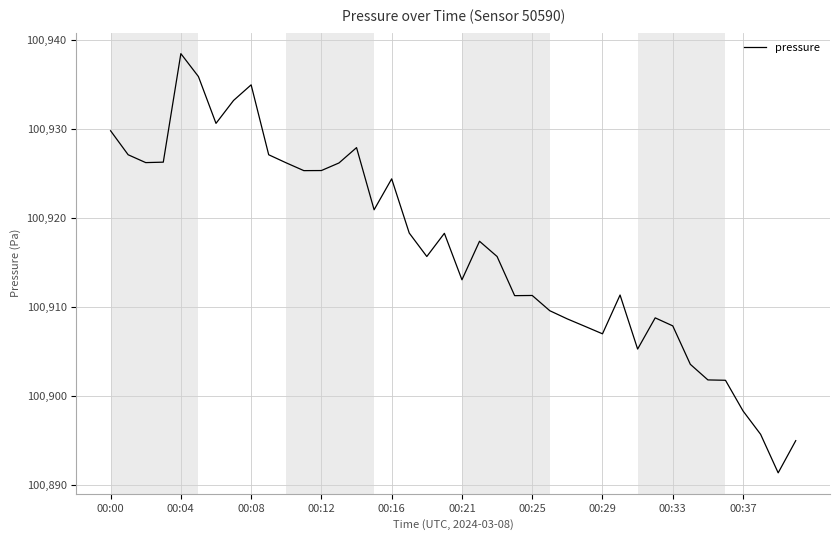

What is the maximum value shown in the chart?

100938.4